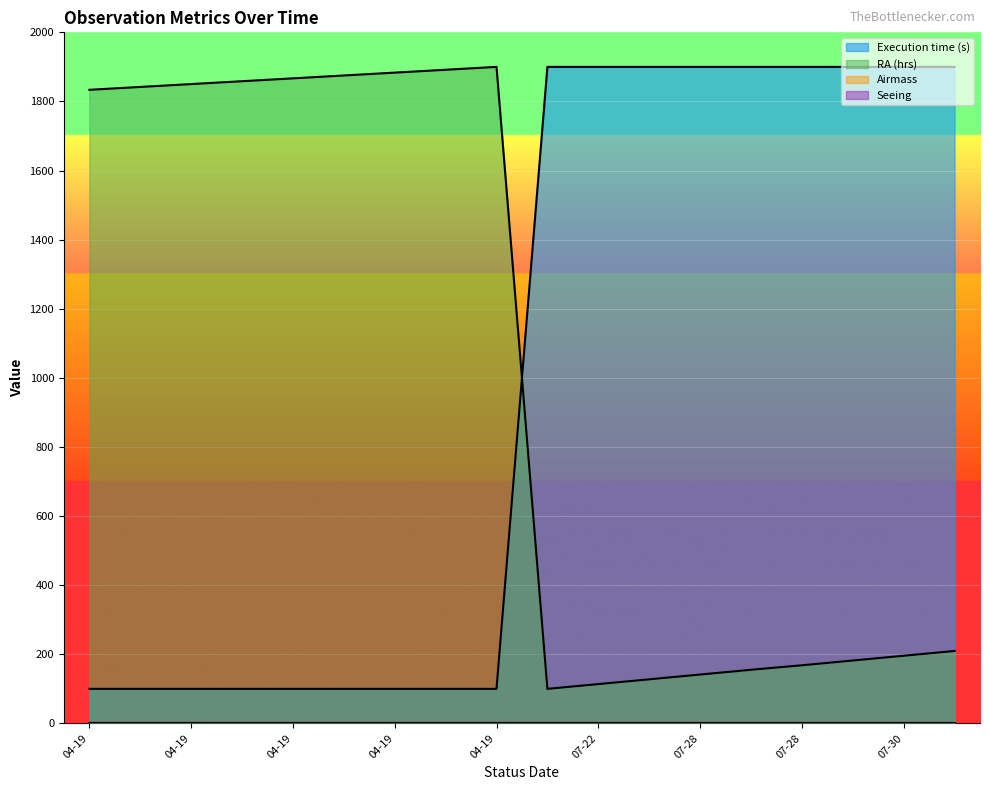

Does the chart display data point markers on the line(s)?

No